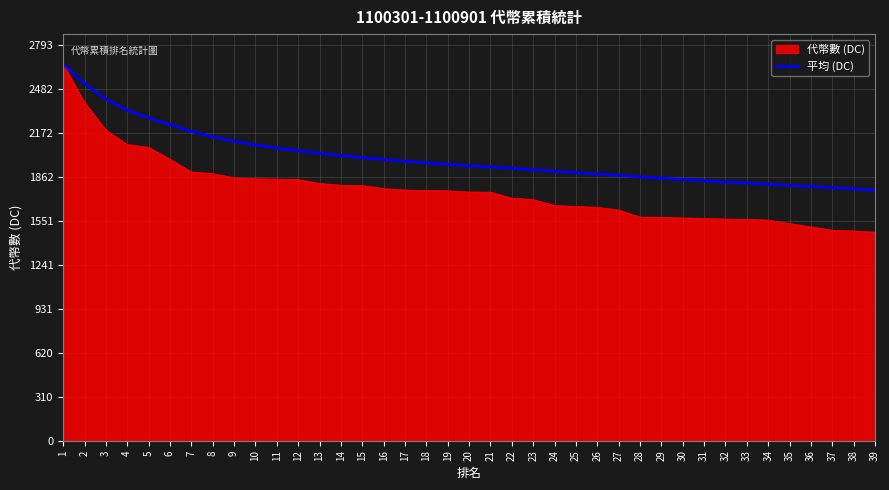

How many categories are shown in the chart?

39